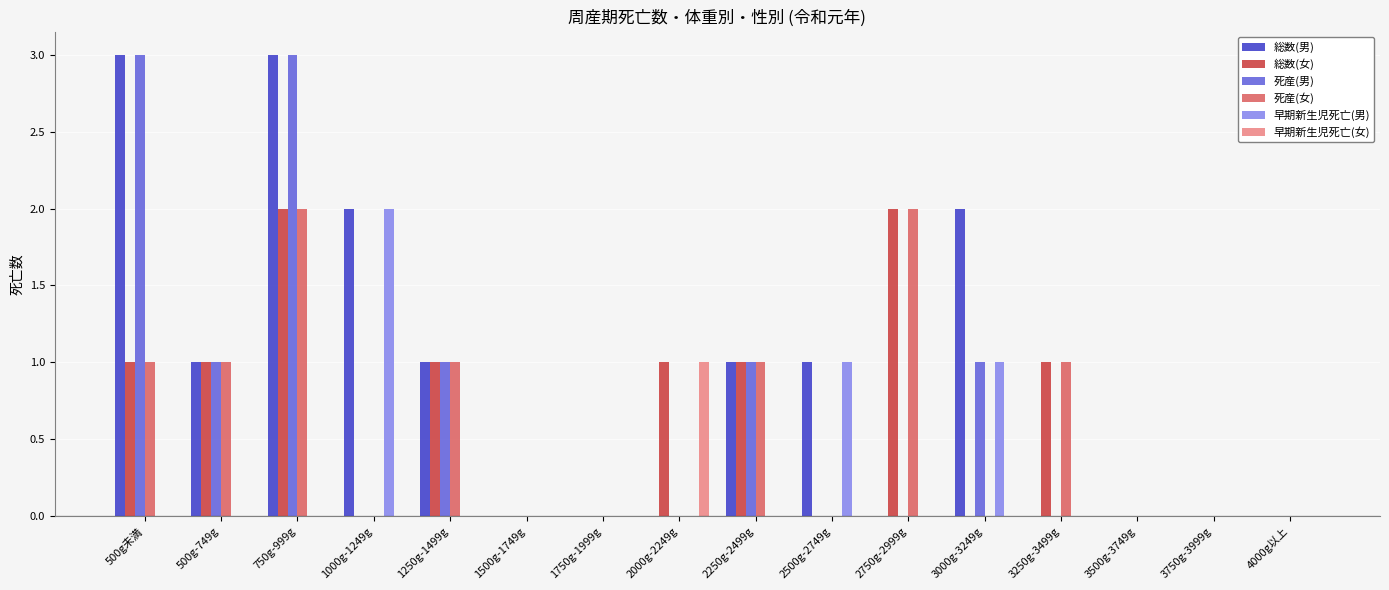

Reading right to left, what are all the values shown in this chart?

総数(男): 4000g以上=0	3750g-3999g=0	3500g-3749g=0	3250g-3499g=0	3000g-3249g=2	2750g-2999g=0	2500g-2749g=1	2250g-2499g=1	2000g-2249g=0	1750g-1999g=0	1500g-1749g=0	1250g-1499g=1	1000g-1249g=2	750g-999g=3	500g-749g=1	500g未満=3
総数(女): 4000g以上=0	3750g-3999g=0	3500g-3749g=0	3250g-3499g=1	3000g-3249g=0	2750g-2999g=2	2500g-2749g=0	2250g-2499g=1	2000g-2249g=1	1750g-1999g=0	1500g-1749g=0	1250g-1499g=1	1000g-1249g=0	750g-999g=2	500g-749g=1	500g未満=1
死産(男): 4000g以上=0	3750g-3999g=0	3500g-3749g=0	3250g-3499g=0	3000g-3249g=1	2750g-2999g=0	2500g-2749g=0	2250g-2499g=1	2000g-2249g=0	1750g-1999g=0	1500g-1749g=0	1250g-1499g=1	1000g-1249g=0	750g-999g=3	500g-749g=1	500g未満=3
死産(女): 4000g以上=0	3750g-3999g=0	3500g-3749g=0	3250g-3499g=1	3000g-3249g=0	2750g-2999g=2	2500g-2749g=0	2250g-2499g=1	2000g-2249g=0	1750g-1999g=0	1500g-1749g=0	1250g-1499g=1	1000g-1249g=0	750g-999g=2	500g-749g=1	500g未満=1
早期新生児死亡(男): 4000g以上=0	3750g-3999g=0	3500g-3749g=0	3250g-3499g=0	3000g-3249g=1	2750g-2999g=0	2500g-2749g=1	2250g-2499g=0	2000g-2249g=0	1750g-1999g=0	1500g-1749g=0	1250g-1499g=0	1000g-1249g=2	750g-999g=0	500g-749g=0	500g未満=0
早期新生児死亡(女): 4000g以上=0	3750g-3999g=0	3500g-3749g=0	3250g-3499g=0	3000g-3249g=0	2750g-2999g=0	2500g-2749g=0	2250g-2499g=0	2000g-2249g=1	1750g-1999g=0	1500g-1749g=0	1250g-1499g=0	1000g-1249g=0	750g-999g=0	500g-749g=0	500g未満=0